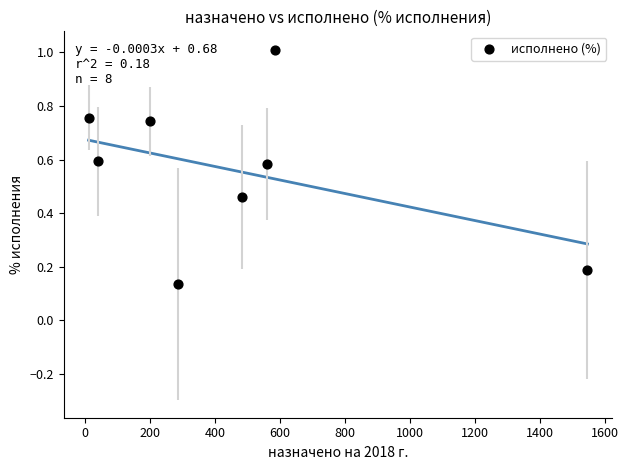

What is the average X value?

463.9